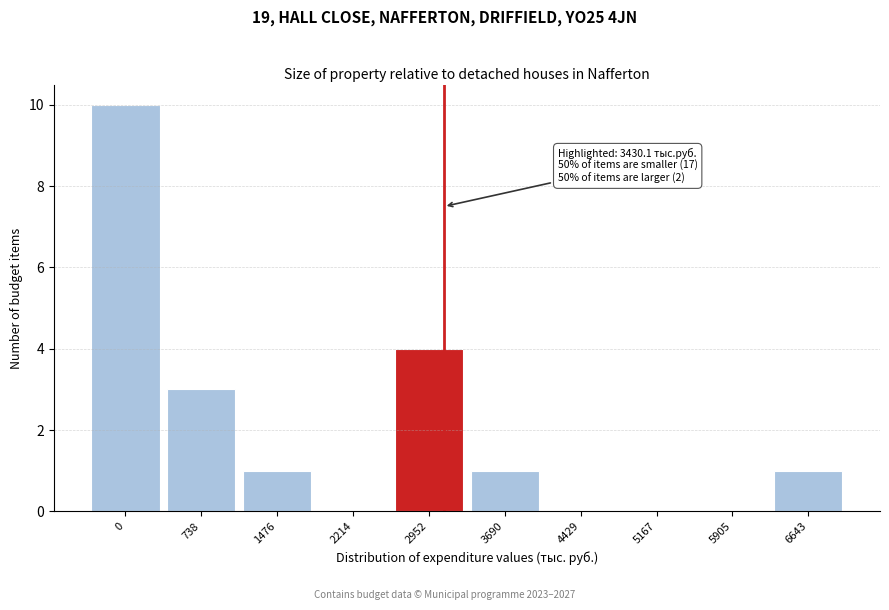

Reading right to left, extract all data points from this chart.

6643=1	5905=0	5167=0	4429=0	3690=1	2952=4	2214=0	1476=1	738=3	0=10